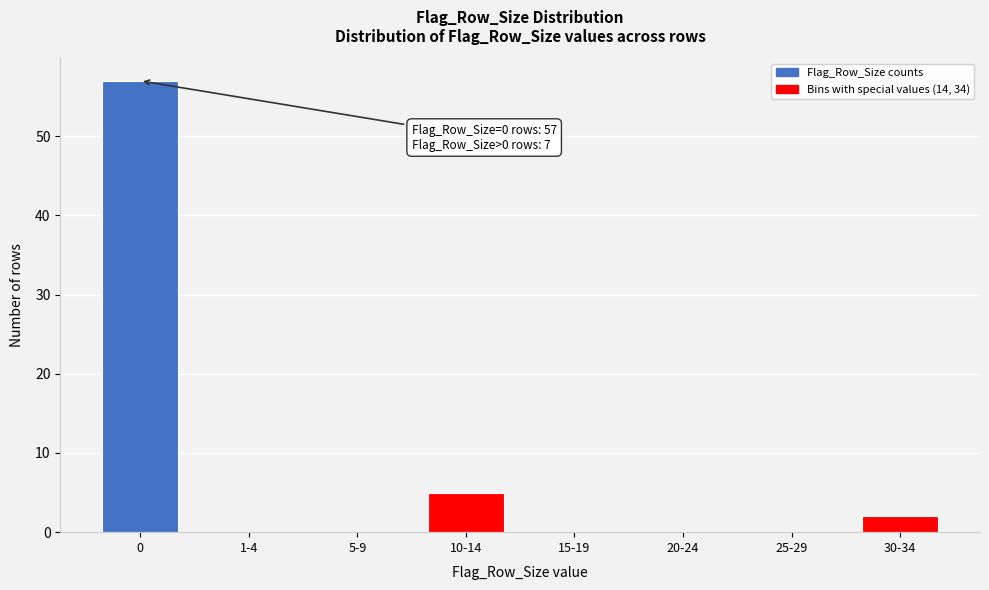

Reading left to right, transcribe all the data shown in this chart.

0=57	1-4=0	5-9=0	10-14=5	15-19=0	20-24=0	25-29=0	30-34=2